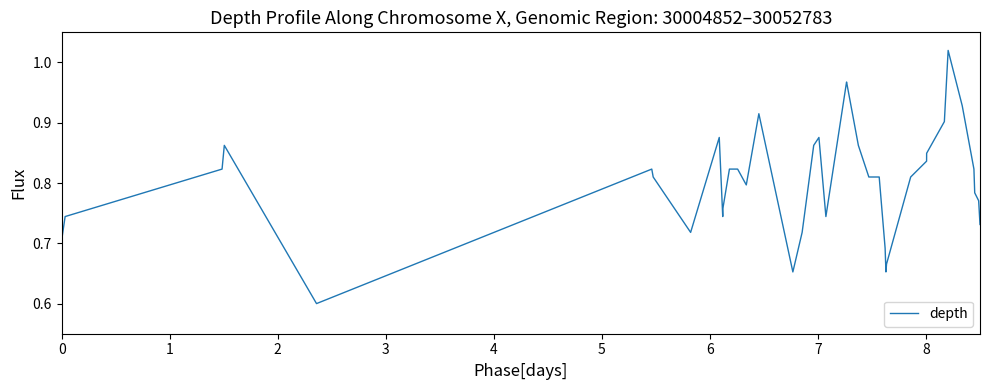

What is the difference between the maximum and minimum values?

0.4